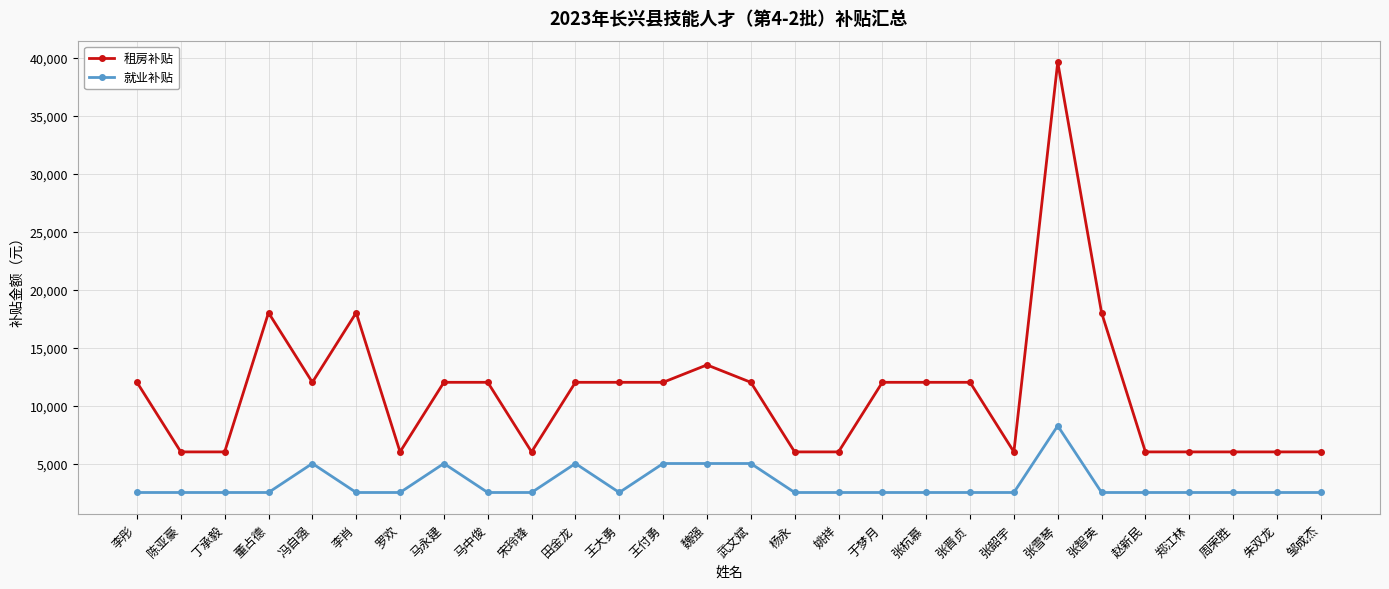

What is the value of the 就业补贴 point at the 16th from the left?

2500